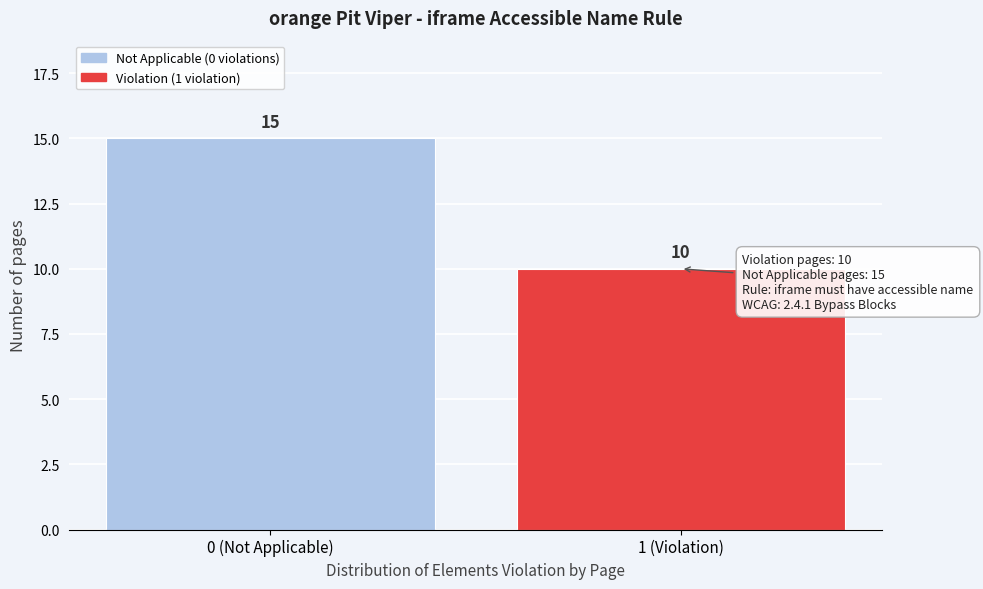

Reading left to right, list all the values displayed in this chart.

0 (Not Applicable)=15	1 (Violation)=10